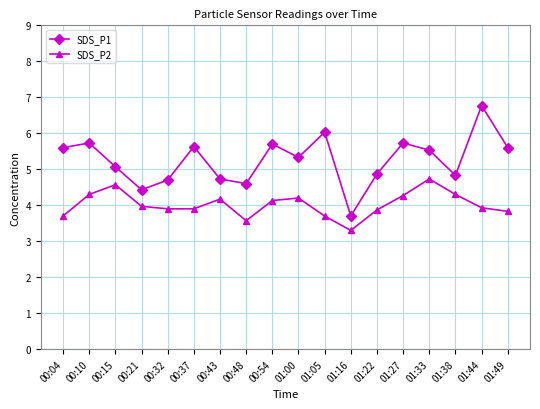

Read the SDS_P2 value at 01:33.

4.7